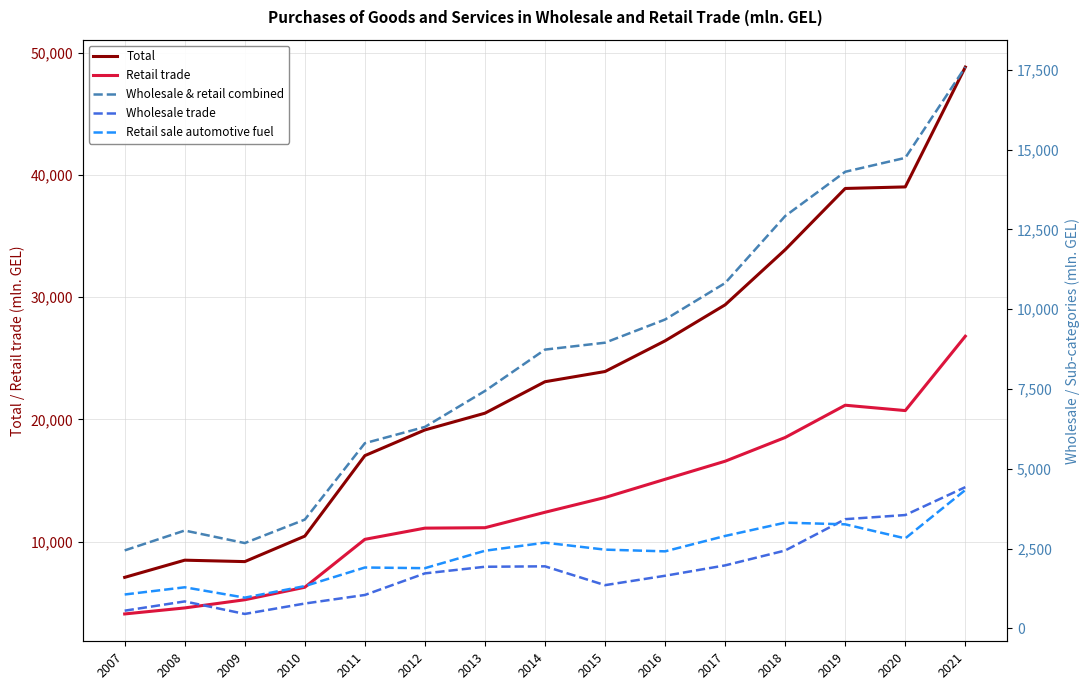

Which label corresponds to the smallest value in the chart?

2009